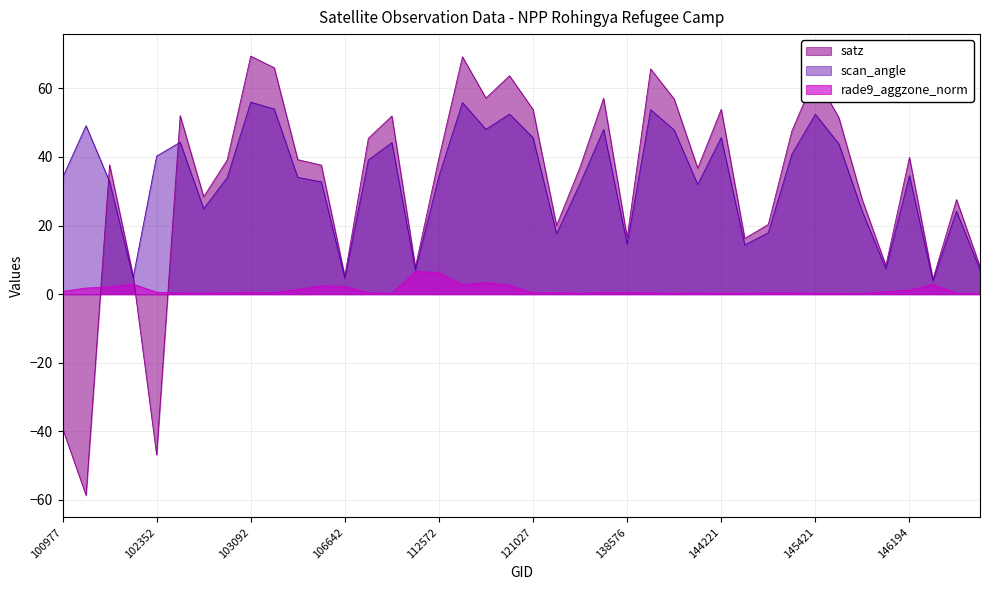

What value does the scan_angle series have at 138576?

14.6